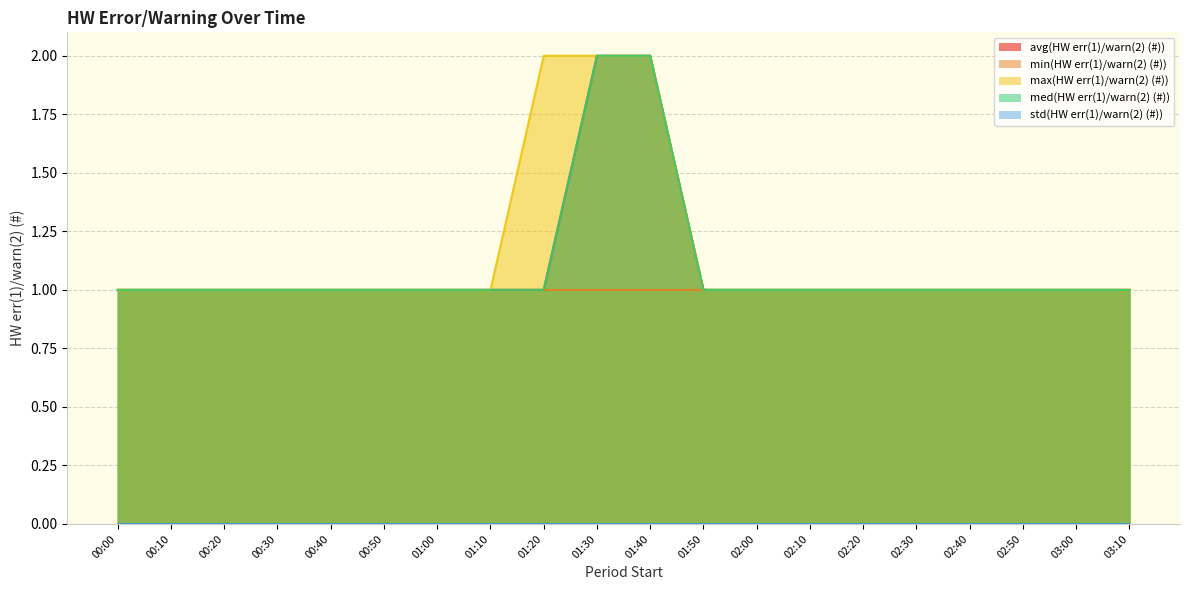

What is the label of the 6th point from the right?

02:20